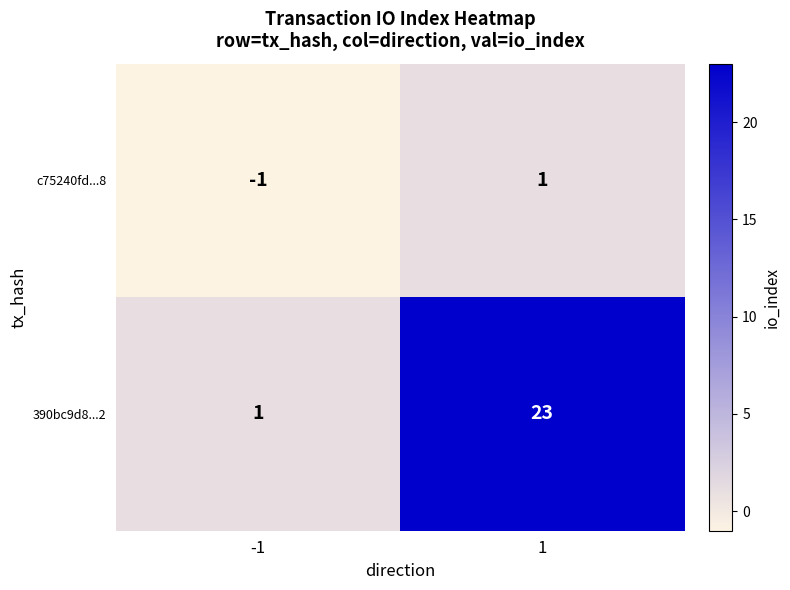

What is the greatest value displayed?

23